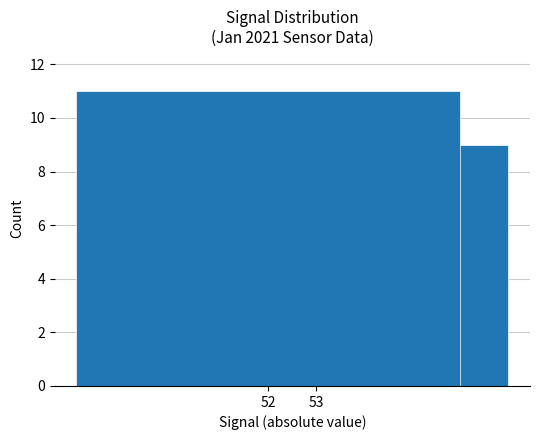

Are the bars horizontal?

No